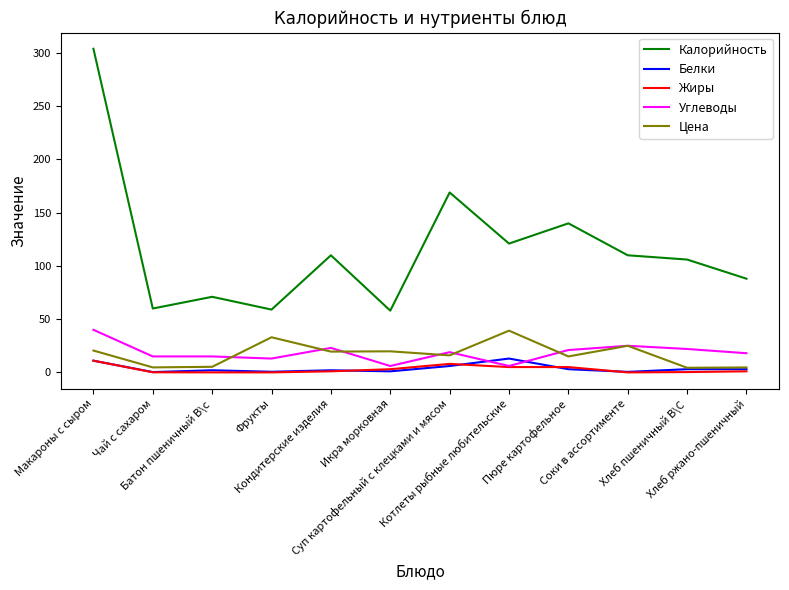

Which series has the largest total across all categories?

Калорийность